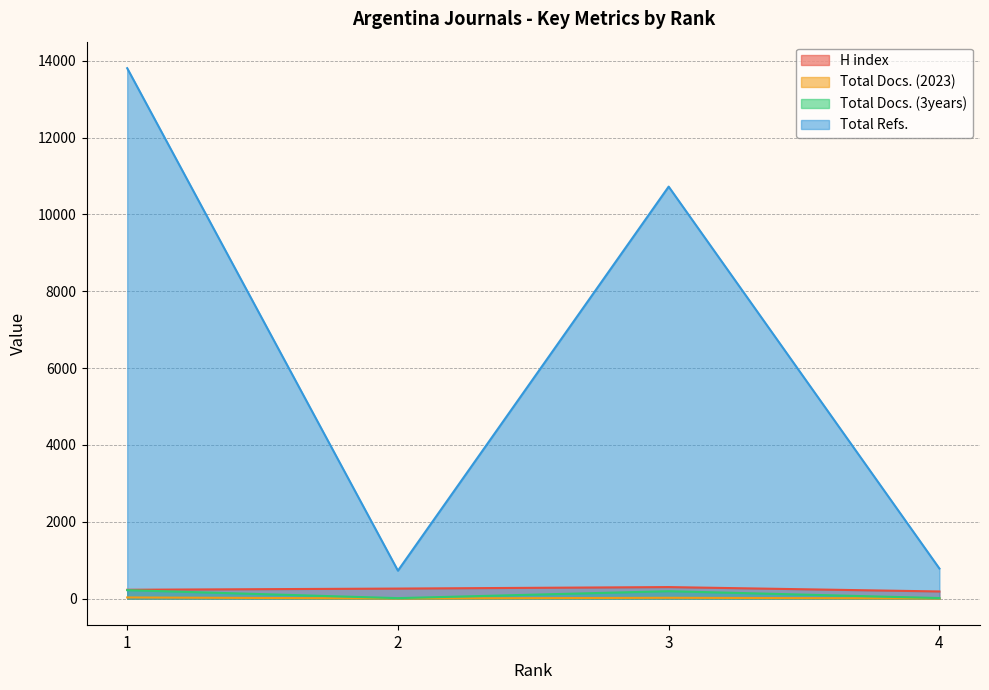

The Total Docs. (3years) series shows 97 at 1. True or false?

False